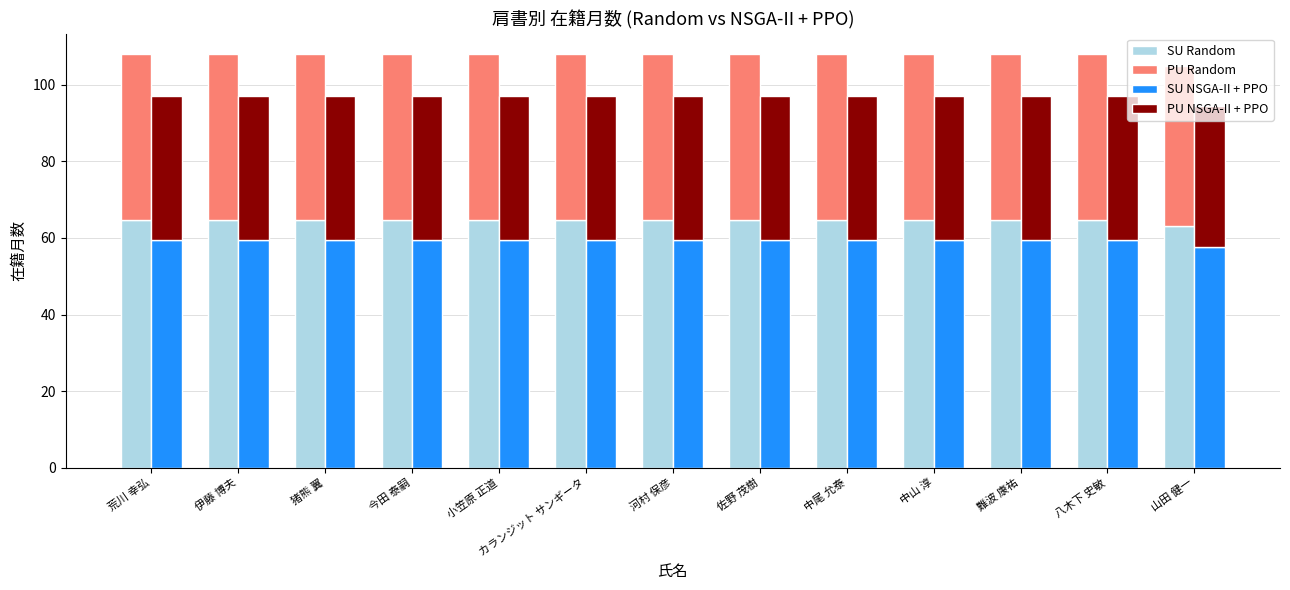

Is the value of PU Random at 荒川 幸弘 greater than the value of SU NSGA-II + PPO at カランジット サンギータ?

No